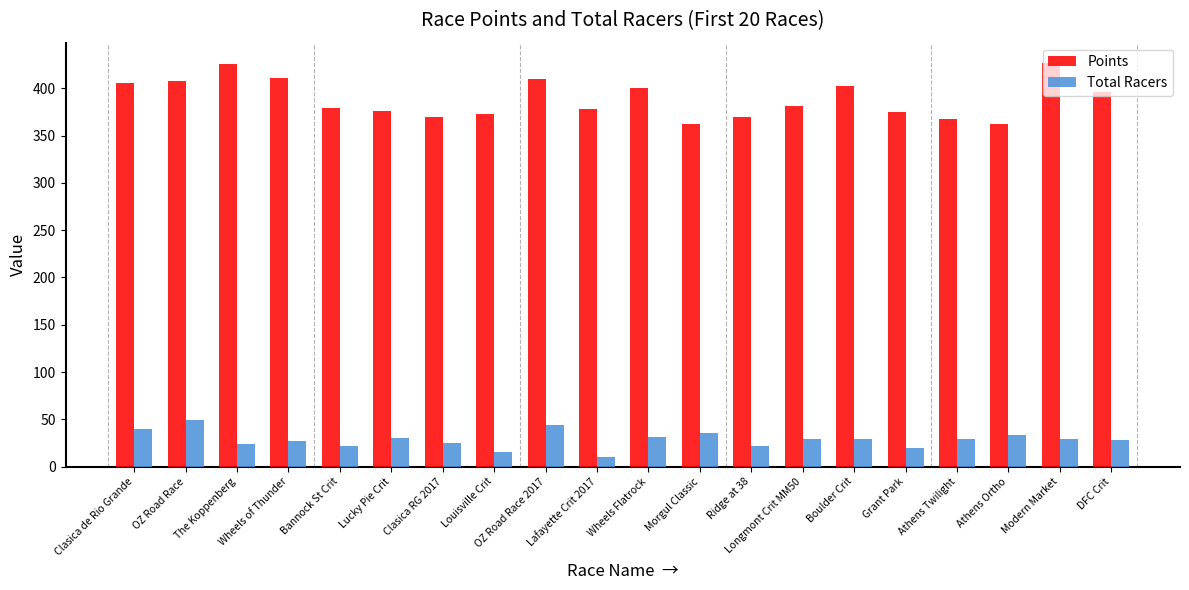

How many series are shown in this chart?

2